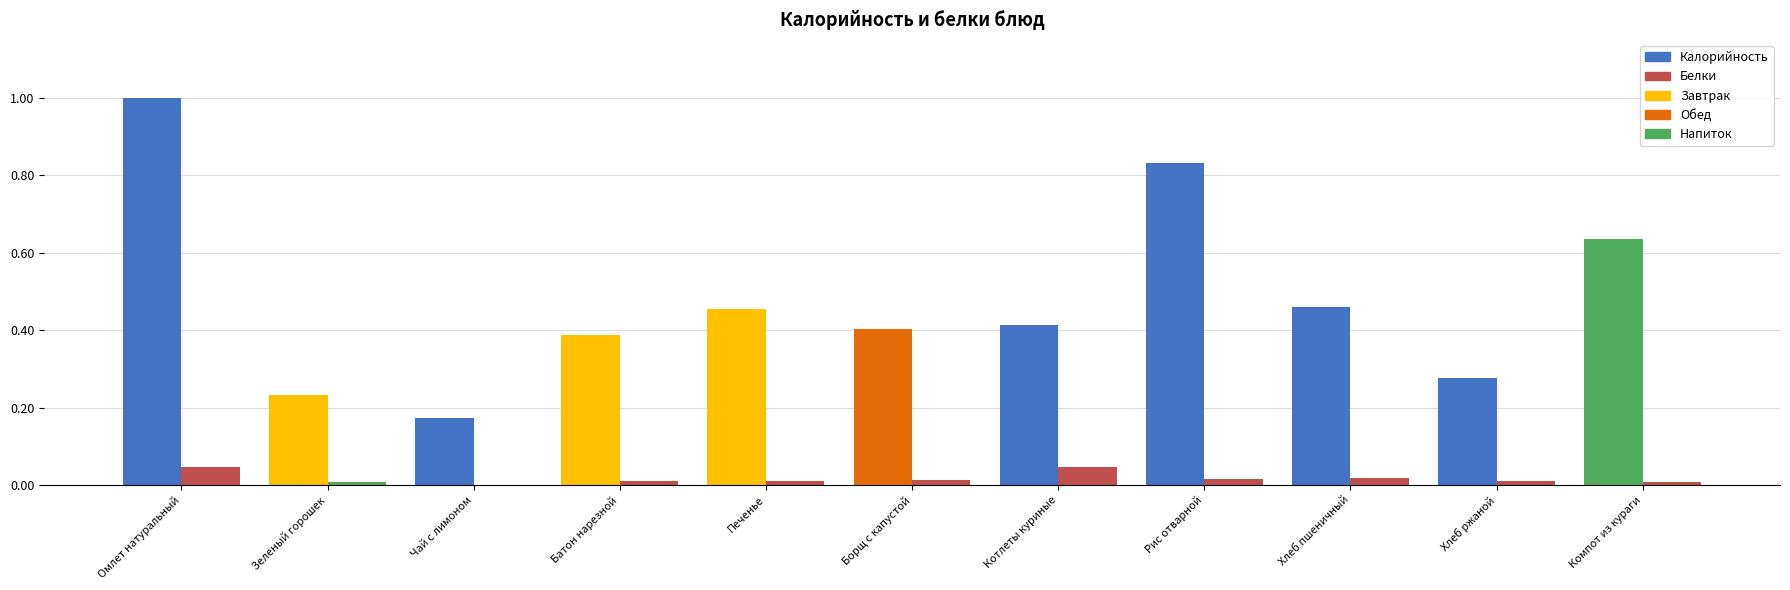

Are the bars grouped side by side (vs. stacked)?

Yes